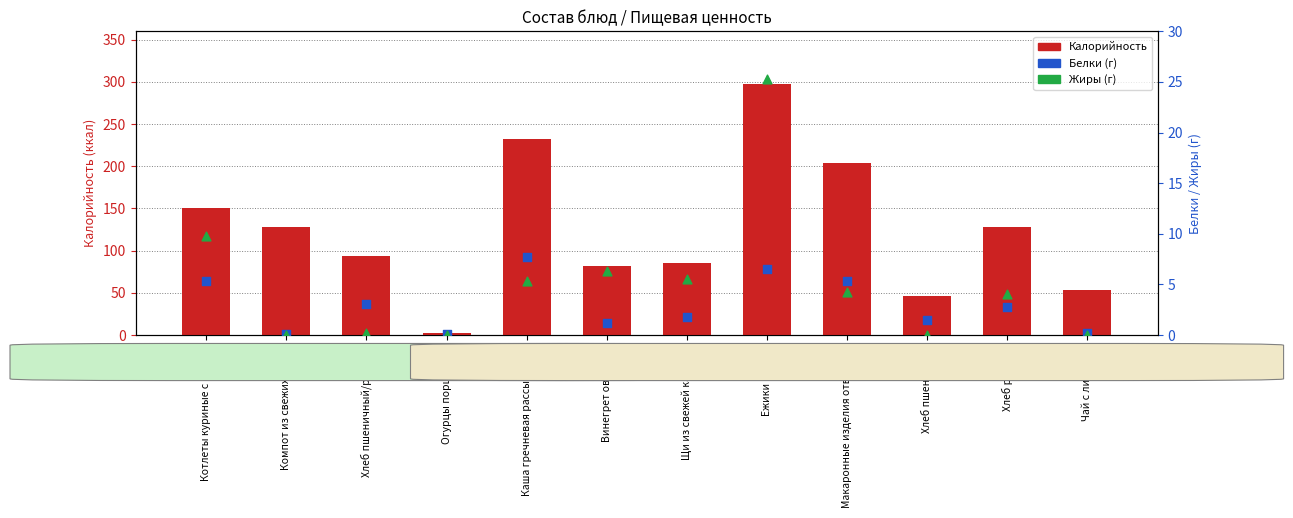

Is the value of Калорийность at Хлеб пшеничный greater than the value of Белки at Щи из свежей капусты?

Yes